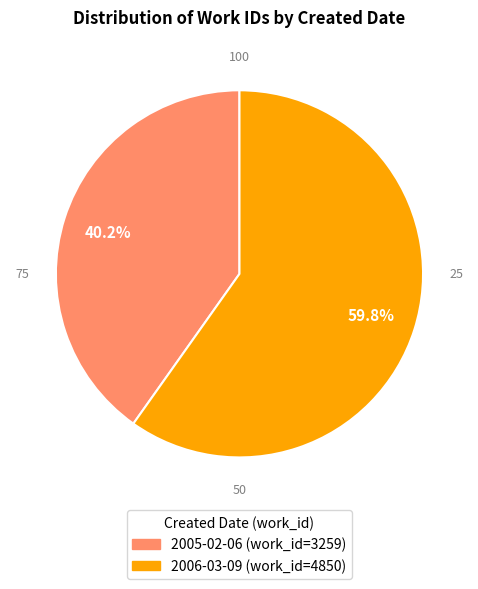

What is the ratio of the value at 2005-02-06 to the value at 2006-03-09?

0.7